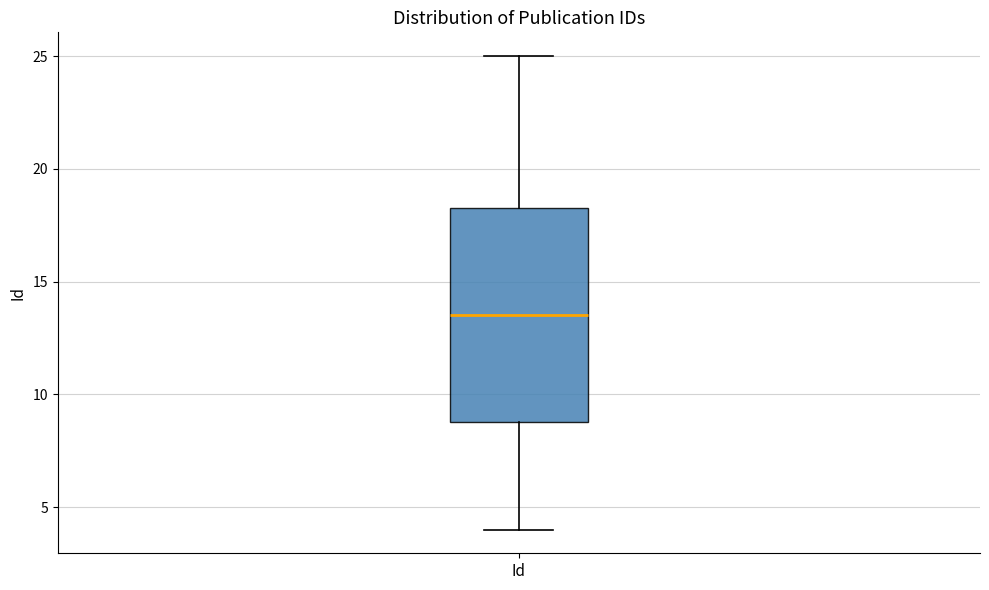

Transcribe this box plot: give where the median line is, the range the box spans, and where the two whiskers end, as read against the y-axis. The values are not printed on the chart, so give them approximately, as read against the axis.

median 13.5, box 9.0 to 18.5, whiskers 4.0 to 25.0